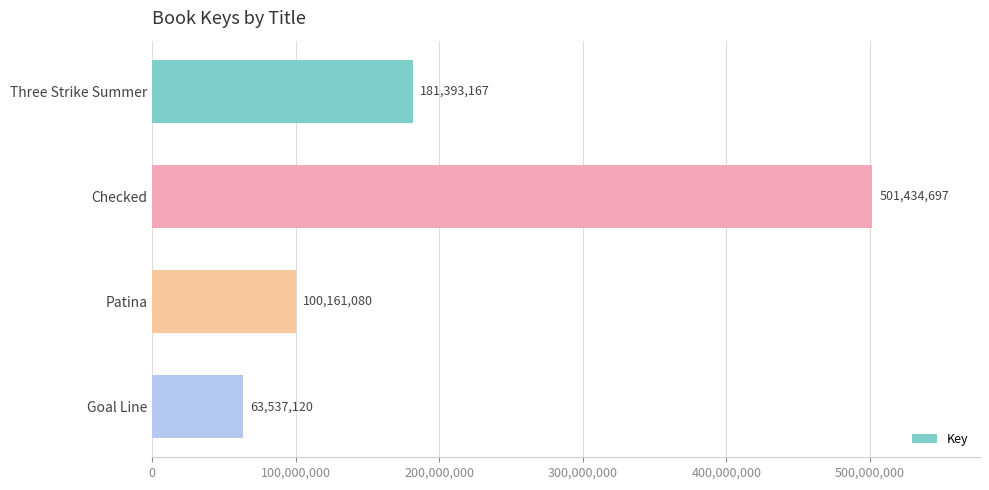

Which label corresponds to the smallest value in the chart?

Goal Line